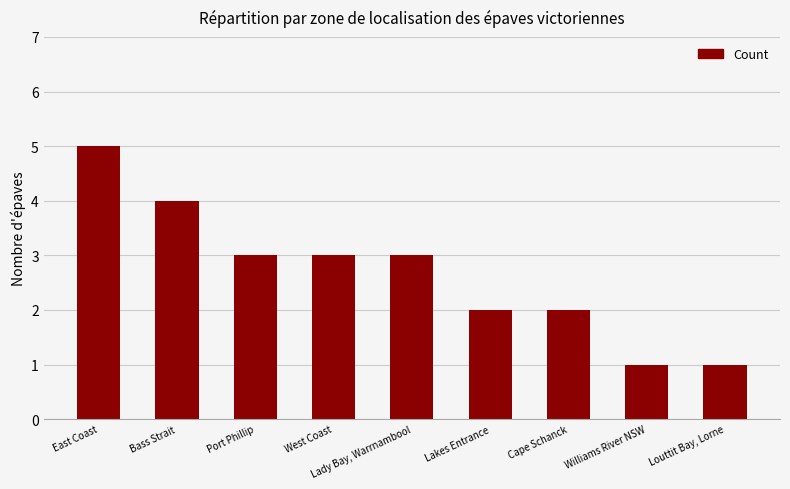

Between Lakes Entrance and Lady Bay, Warrnambool, which is larger?

Lady Bay, Warrnambool